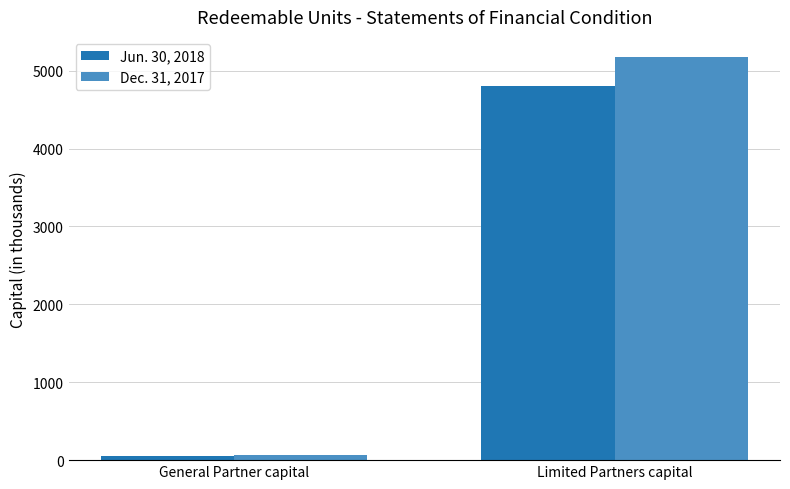

What is the approximate value of Dec. 31, 2017 at Limited Partners capital?

5174.7